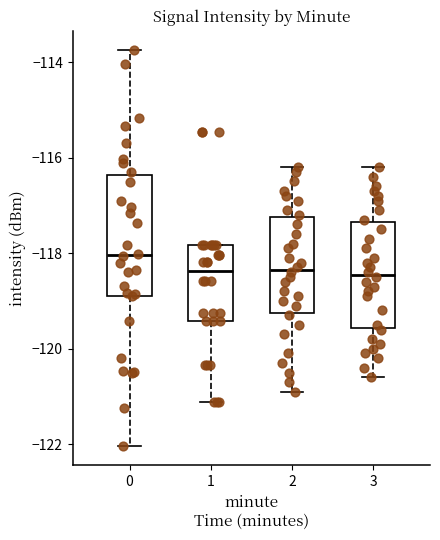

Reading left to right, transcribe this box plot: for each box, give where its median line is, the range the box spans, and where its two whiskers end, as read against the y-axis. The values are not printed on the chart, so give them approximately, as read against the axis.

0: median -118.0, box -118.8 to -116.4, whiskers -122.0 to -113.8
1: median -118.4, box -119.4 to -117.8, whiskers -121.2 to -117.8
2: median -118.4, box -119.2 to -117.2, whiskers -120.8 to -116.2
3: median -118.4, box -119.6 to -117.4, whiskers -120.6 to -116.2